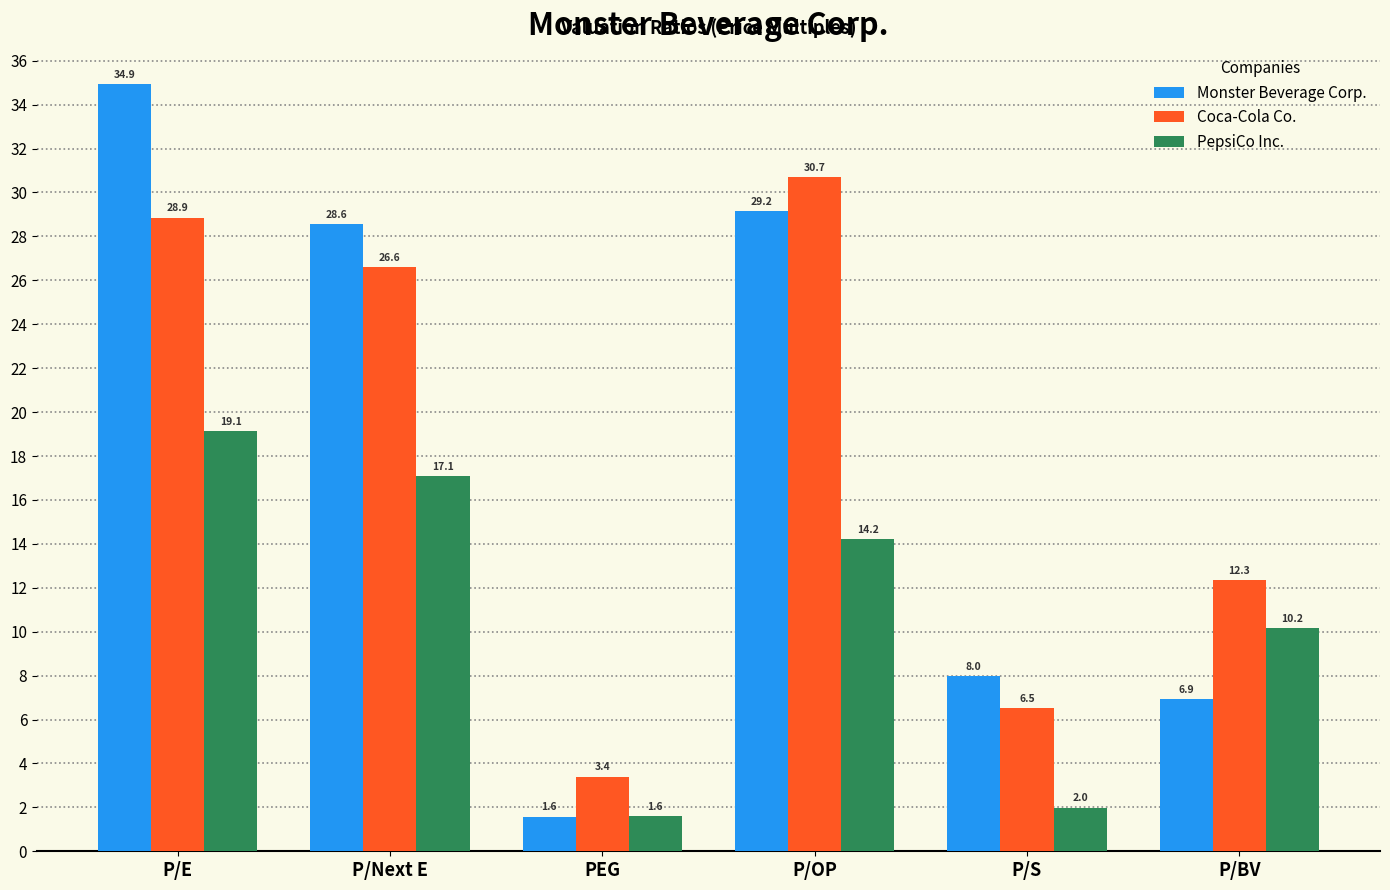

Which category has the lowest value in the Coca-Cola Co. series?

PEG